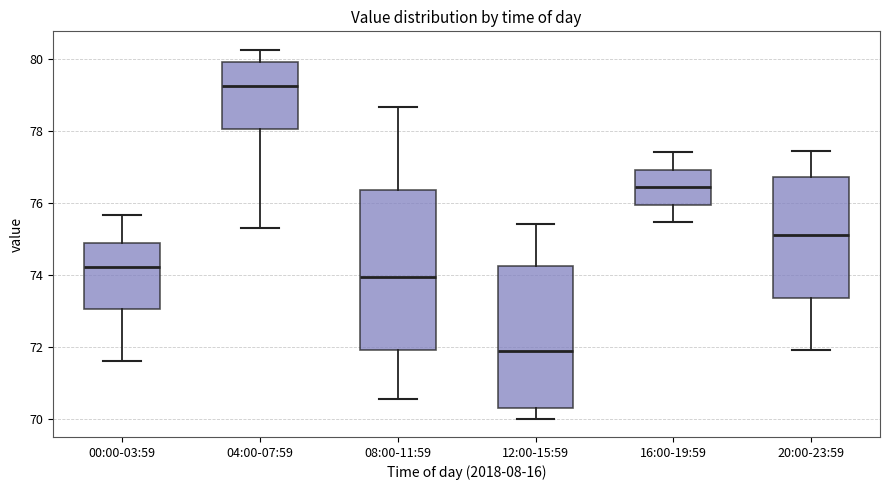

Which box has the highest median line?

04:00-07:59